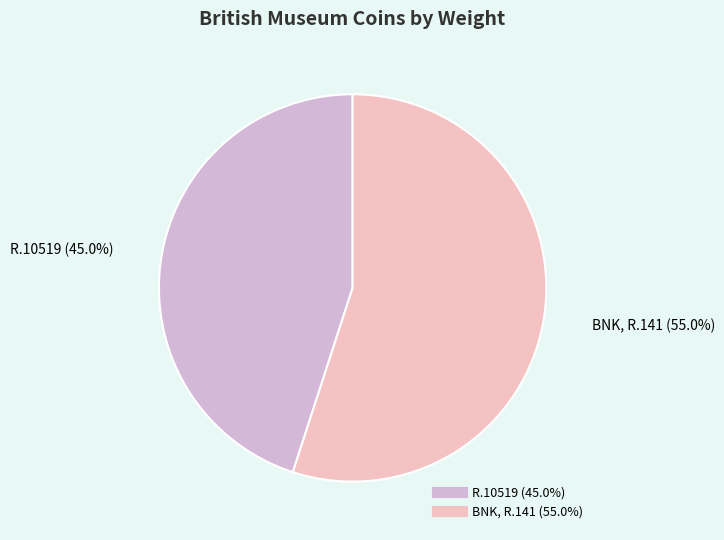

Which category has the smallest portion of the pie?

R.10519